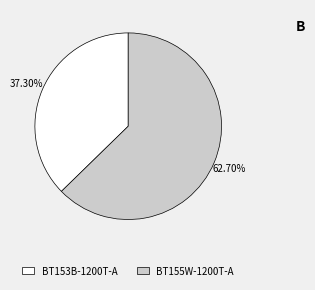

What portion of the pie excludes BT155W-1200T-A?

37.3%